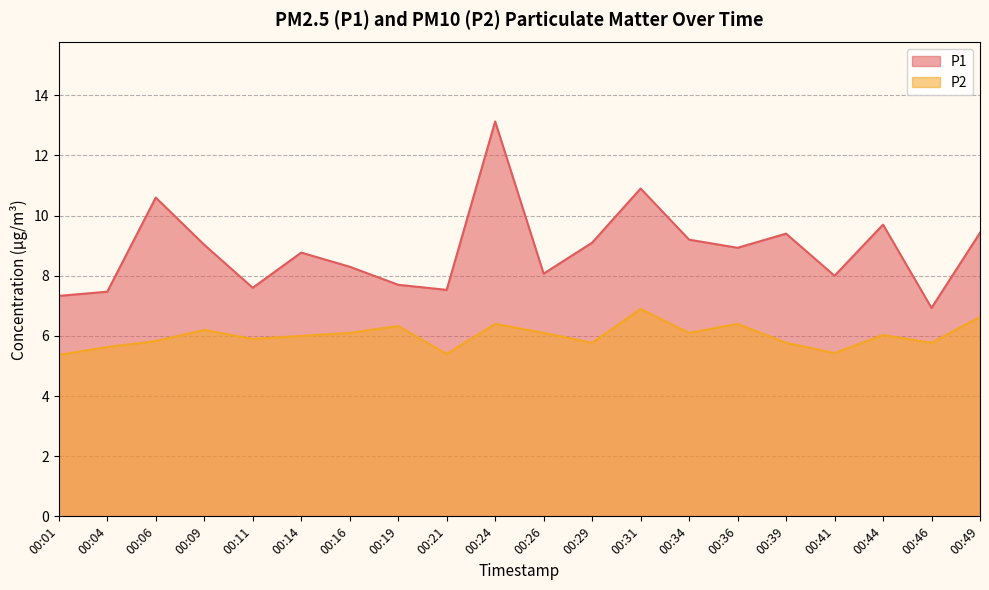

At which label is P1 closest to 10?

00:44